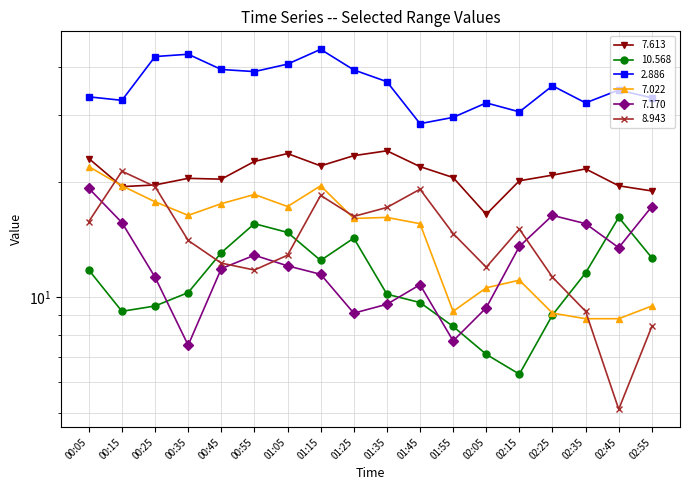

Reading left to right, what are all the values shown in this chart?

7.613: 23.1	19.5	19.7	20.5	20.4	22.7	23.8	22.1	23.5	24.2	22.0	20.6	16.5	20.2	20.9	21.7	19.6	19.0
10.568: 11.8	9.2	9.5	10.3	13.1	15.6	14.8	12.5	14.3	10.2	9.7	8.4	7.1	6.3	9.0	11.6	16.2	12.7
2.886: 33.5	32.8	42.7	43.3	39.5	39.0	40.8	44.6	39.4	36.7	28.5	29.6	32.3	30.6	35.8	32.3	34.9	33.3
7.022: 22.0	19.6	17.8	16.4	17.6	18.6	17.3	19.6	16.1	16.2	15.6	9.2	10.6	11.1	9.1	8.8	8.8	9.5
7.170: 19.3	15.7	11.3	7.5	11.9	12.9	12.1	11.5	9.1	9.6	10.8	7.7	9.4	13.6	16.4	15.6	13.5	17.3
8.943: 15.8	21.4	19.5	14.1	12.3	11.8	12.9	18.5	16.3	17.2	19.2	14.7	12.0	15.1	11.3	9.2	5.1	8.4